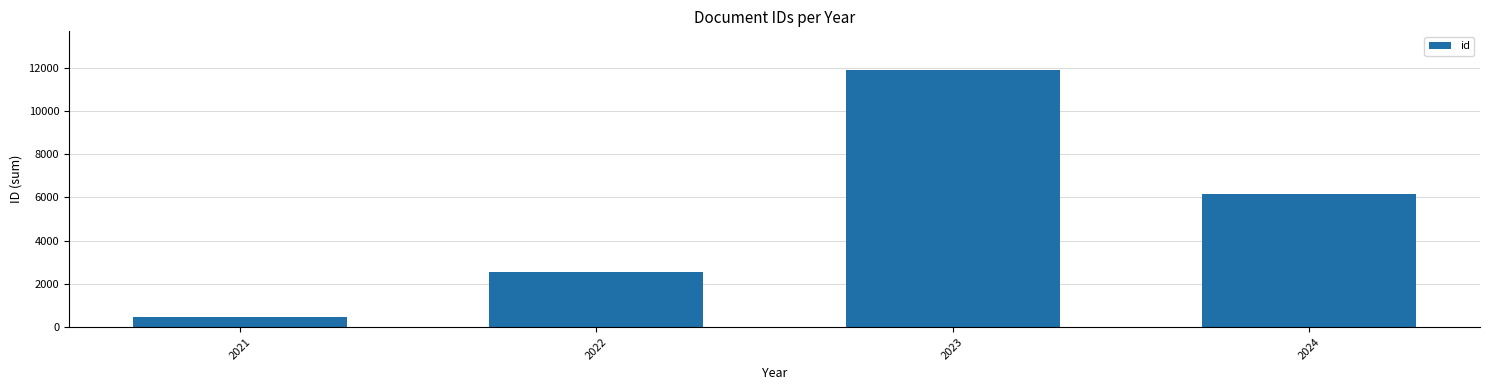

At which category does the chart reach its minimum across all series?

2021